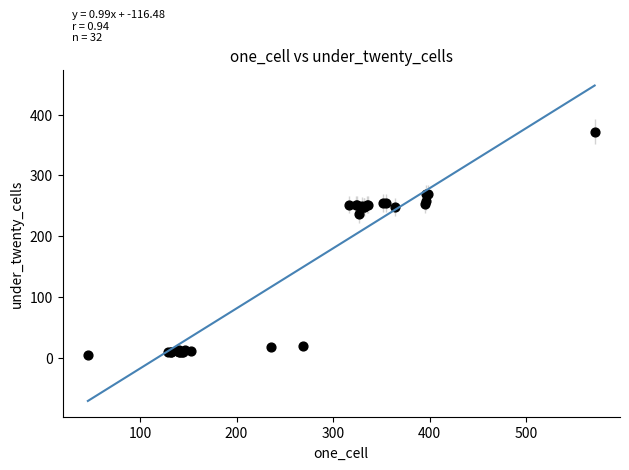

What Y value in the scatter plot is closest to 188?

236